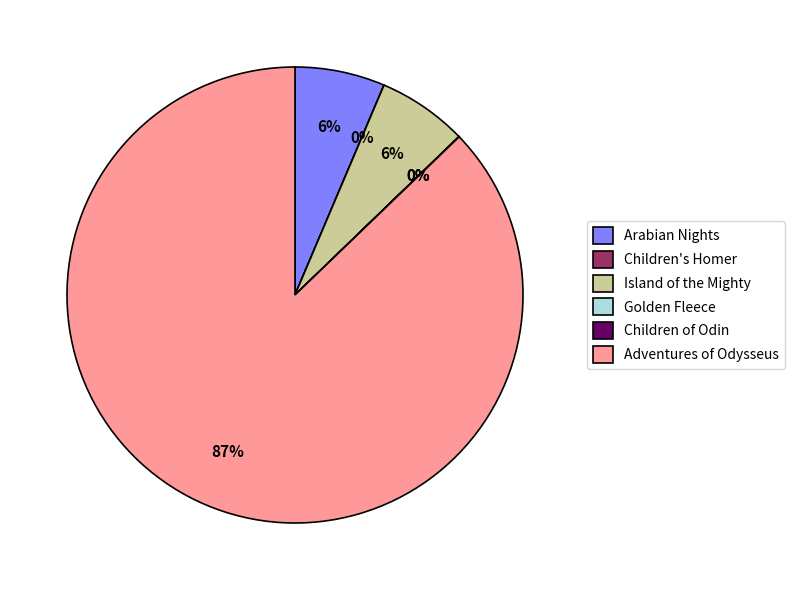

To the nearest percent, what is the average slice percentage?

17%